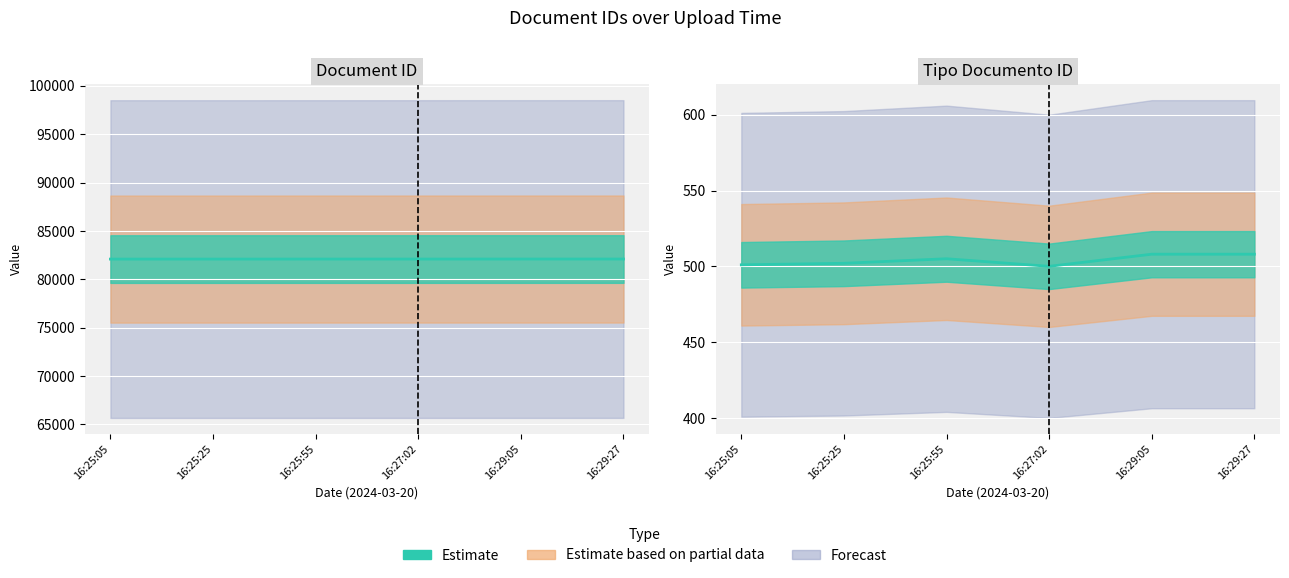

Rank the series by their maximum value, from lowest to highest.

tipo_documento_id, id